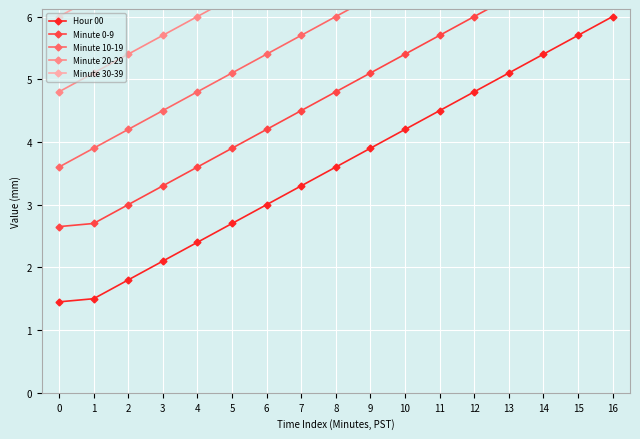

True or false: Minute 0-9 and Minute 10-19 cross at least once.

False